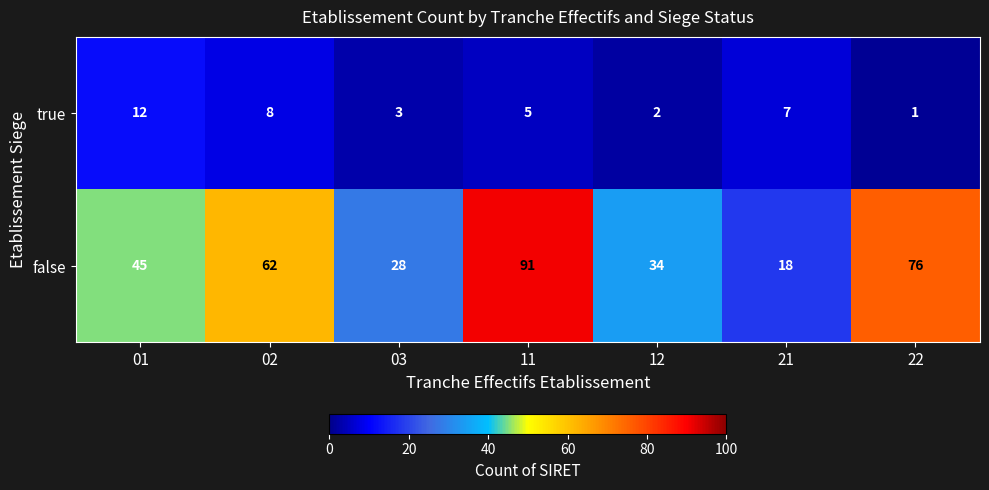

What is the spread (max minus min) of values at 02?

54